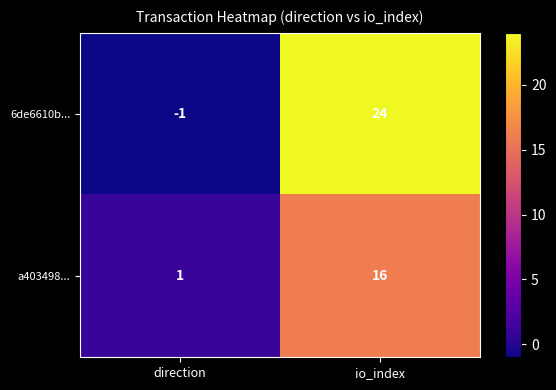

Between direction and io_index, which series saw the biggest shift?

6de6610b...